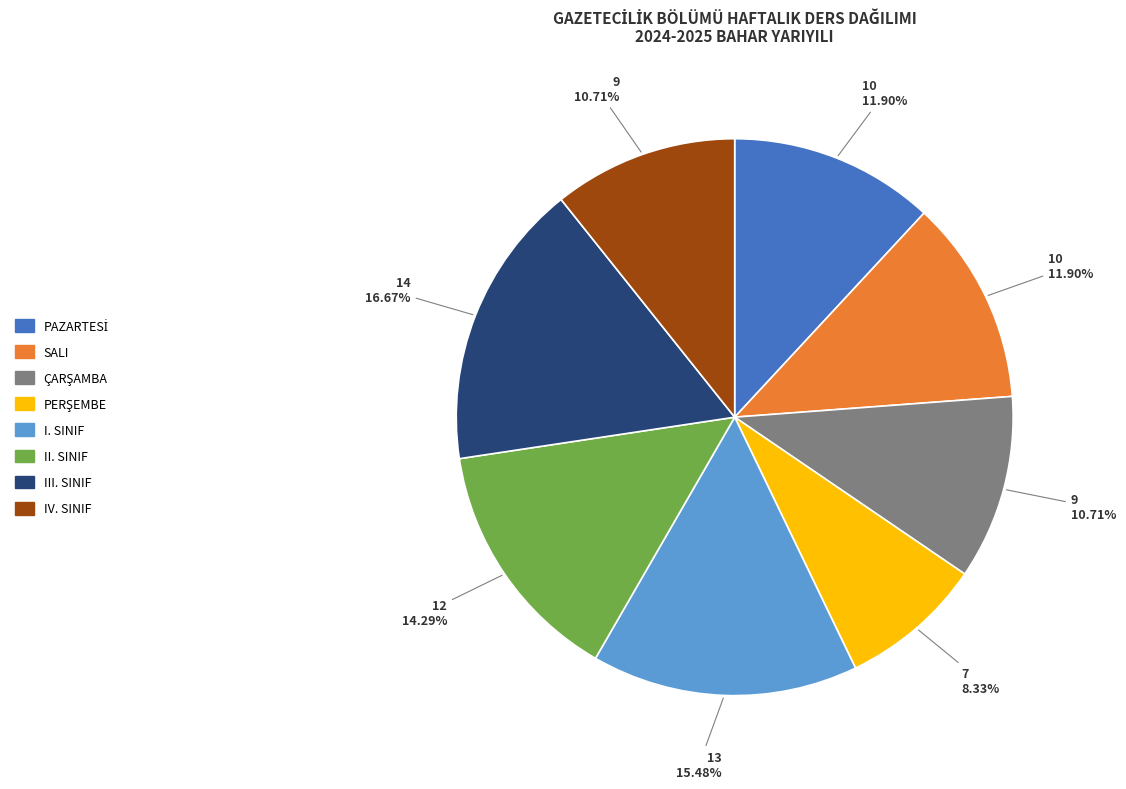

What percentage is the III. SINIF slice, to the nearest percent?

17%